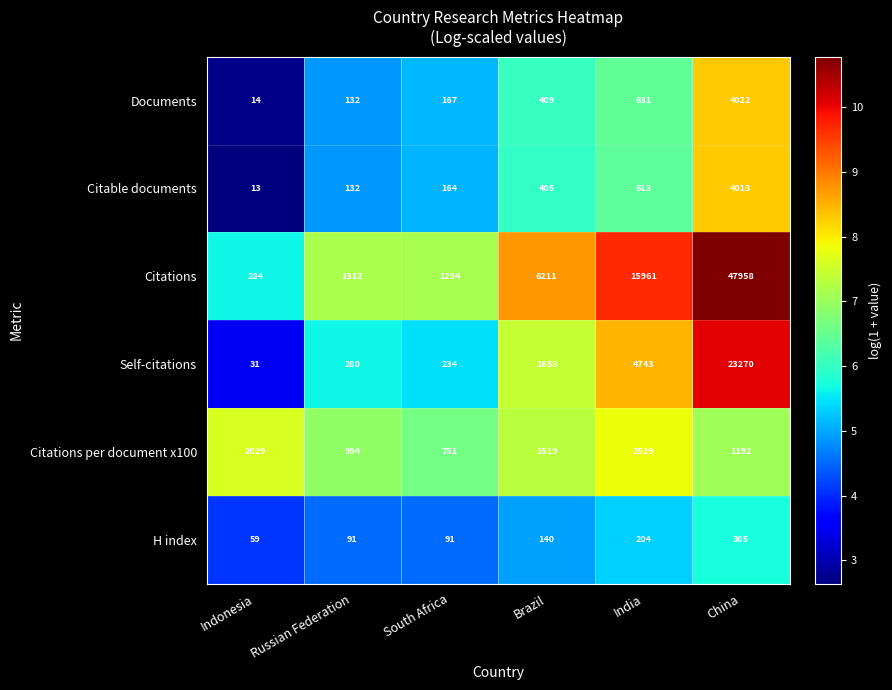

What is the difference between the maximum and second lowest values in the Citations series?

46704